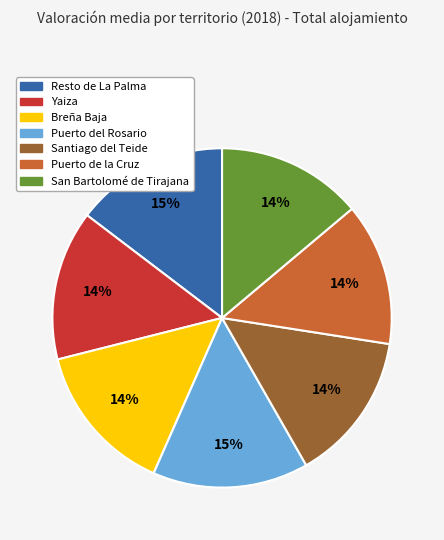

Is there a majority slice in this chart?

No